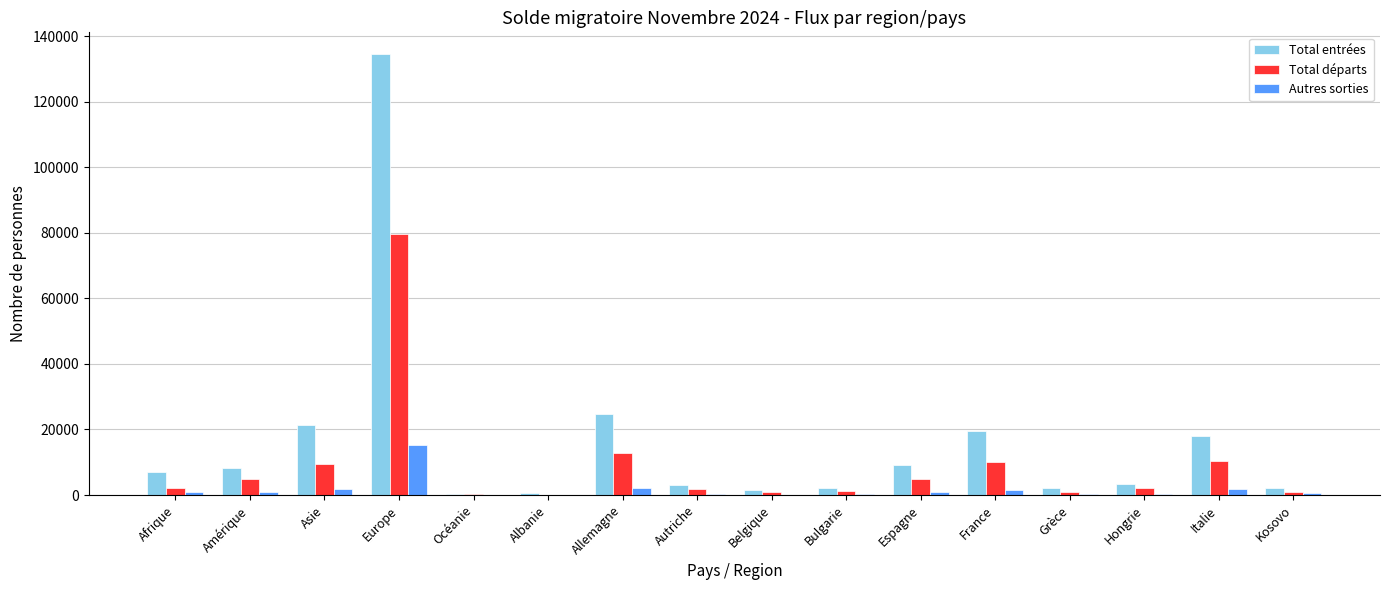

Which label corresponds to the largest value in the chart?

Europe